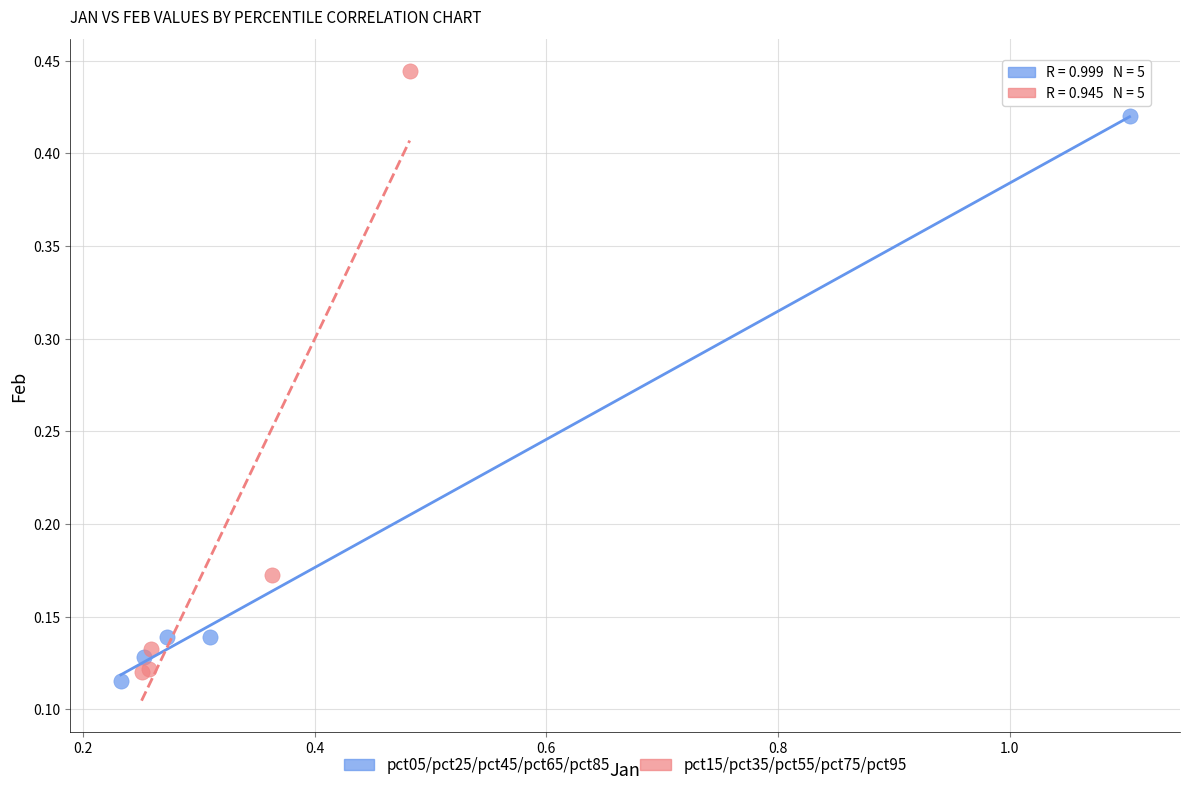

What are all the series names shown in the legend?

pct05/pct25/pct45/pct65/pct85, pct15/pct35/pct55/pct75/pct95